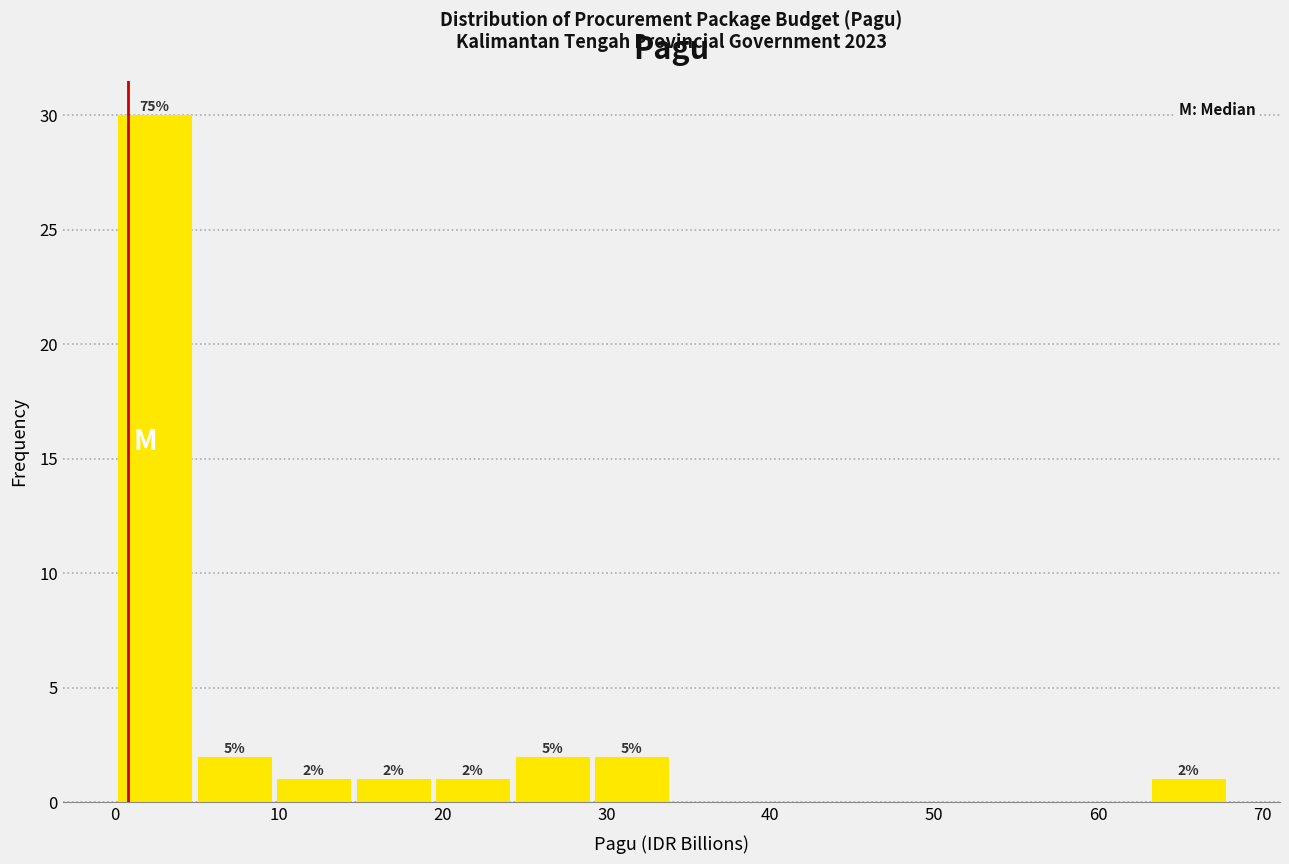

Over which range of the x-axis is the bar tallest?

0 to 5